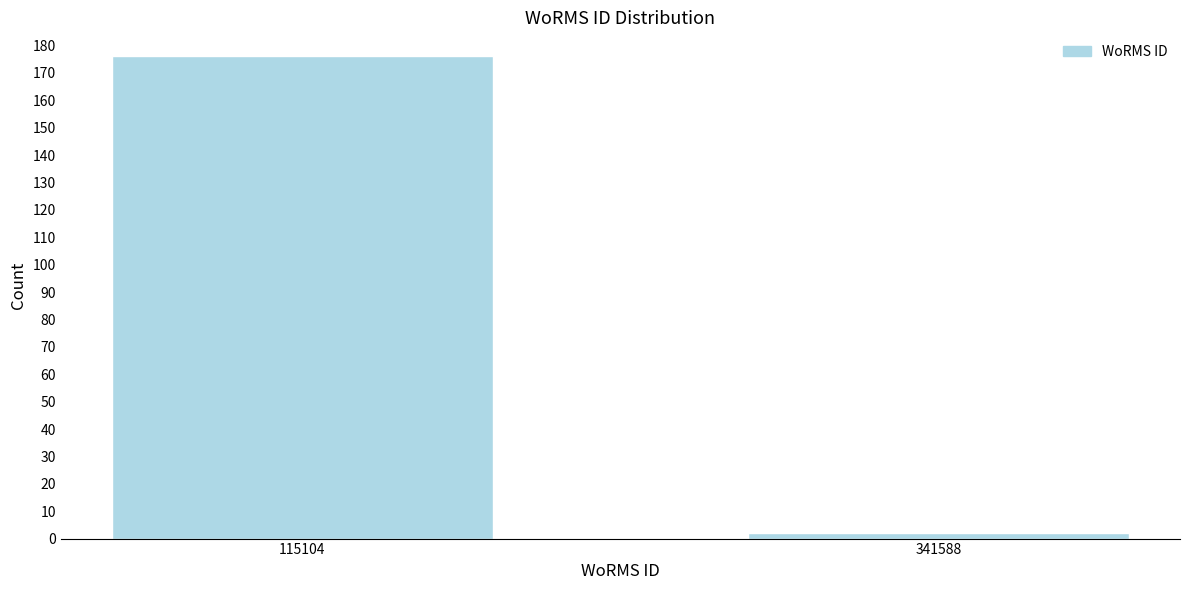

Reading right to left, what are all the values shown in this chart?

341588=2	115104=176